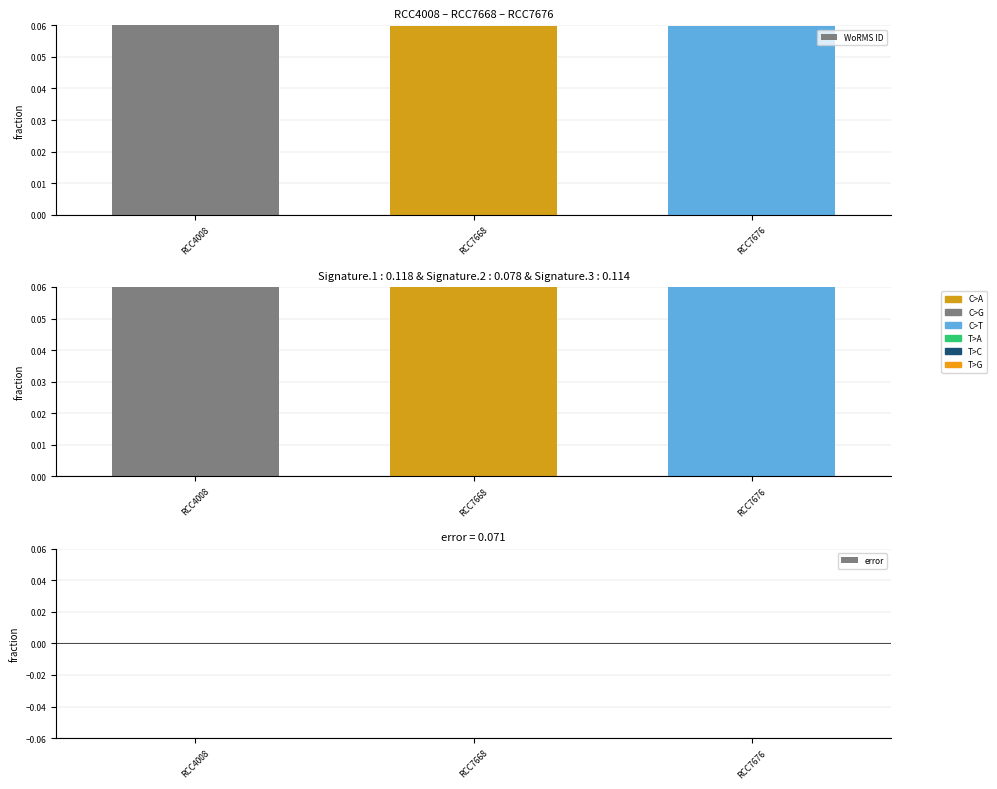

True or false: error has a value of -0.0 at RCC7676.

True